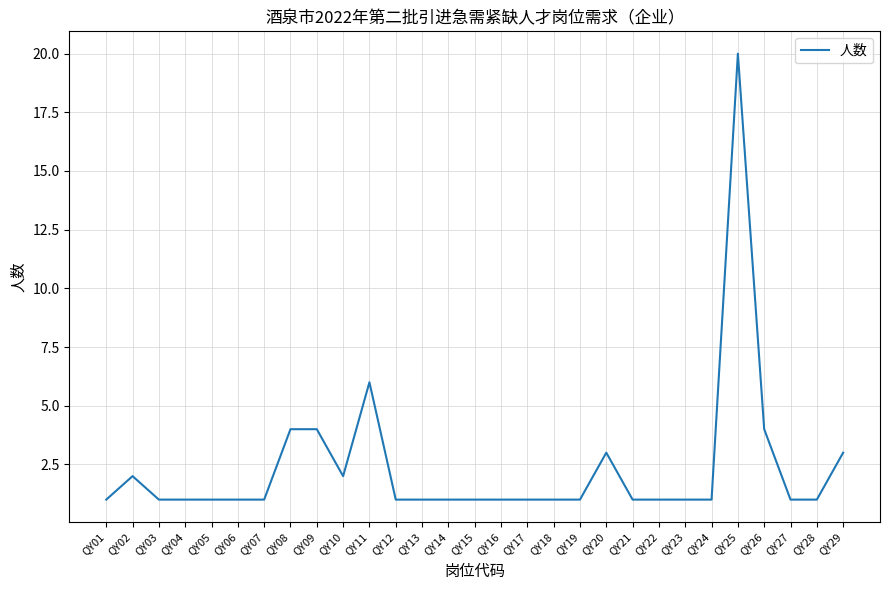

Reading left to right, what are all the values shown in this chart?

1	2	1	1	1	1	1	4	4	2	6	1	1	1	1	1	1	1	1	3	1	1	1	1	20	4	1	1	3